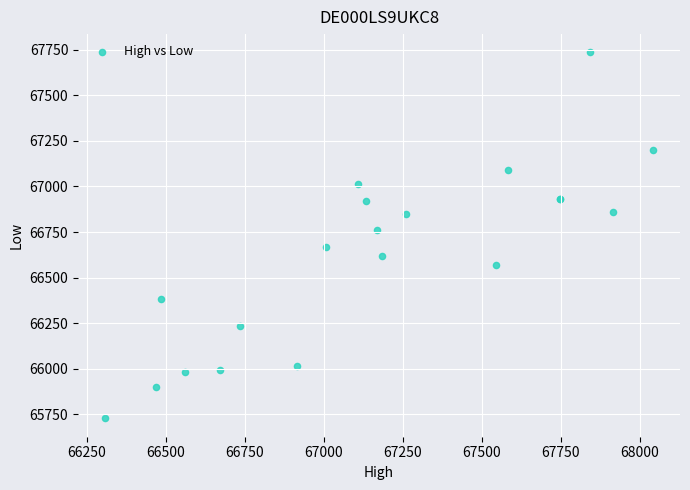

What Y value in the scatter plot is closest to 66731?

66760